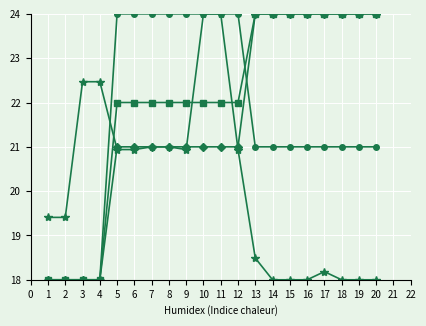

What is the spread (max minus min) of values at 7?

3.0